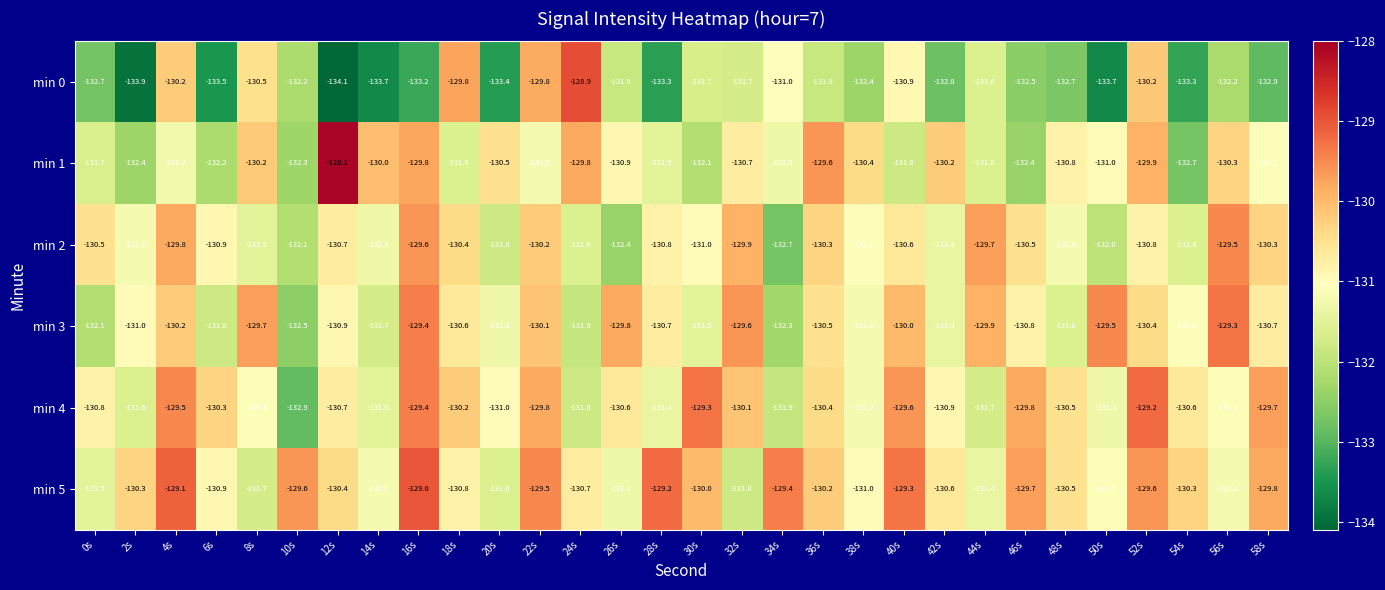

How many series are shown in this chart?

6